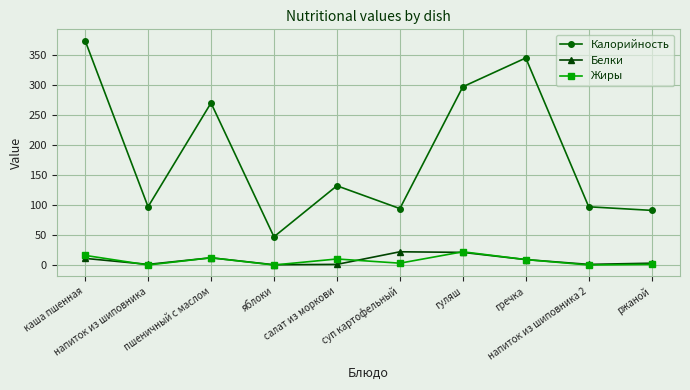

What is the maximum value for Калорийность?

374.0